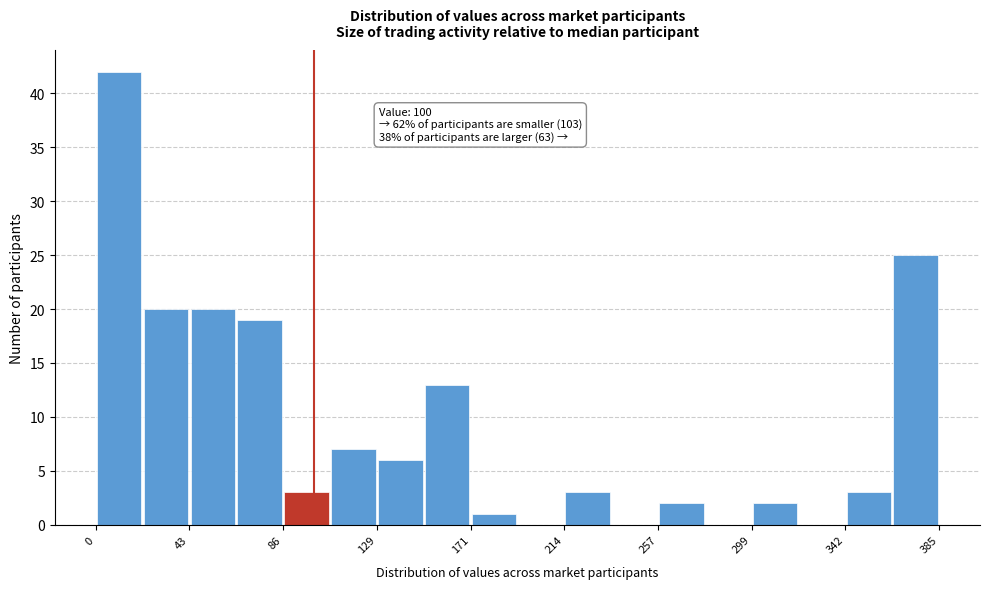

Which range on the x-axis has the tallest bar?

0 to 20